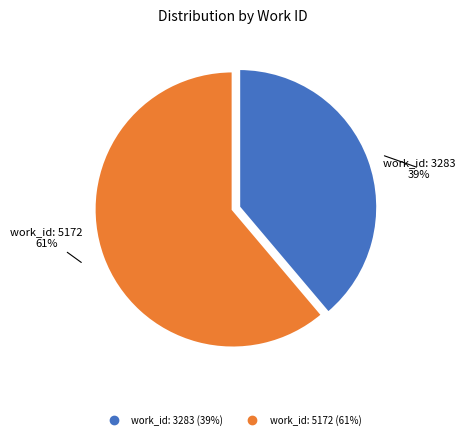

True or false: work_id: 5172 accounts for 61% of the total.

True